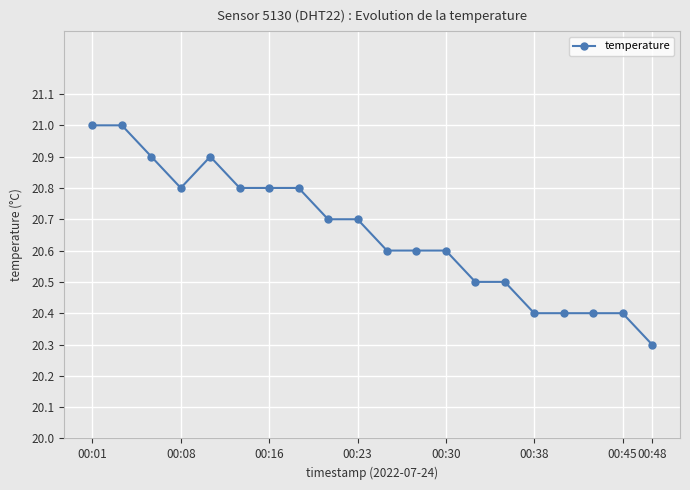

What is the difference between the second highest and second lowest values?

0.6